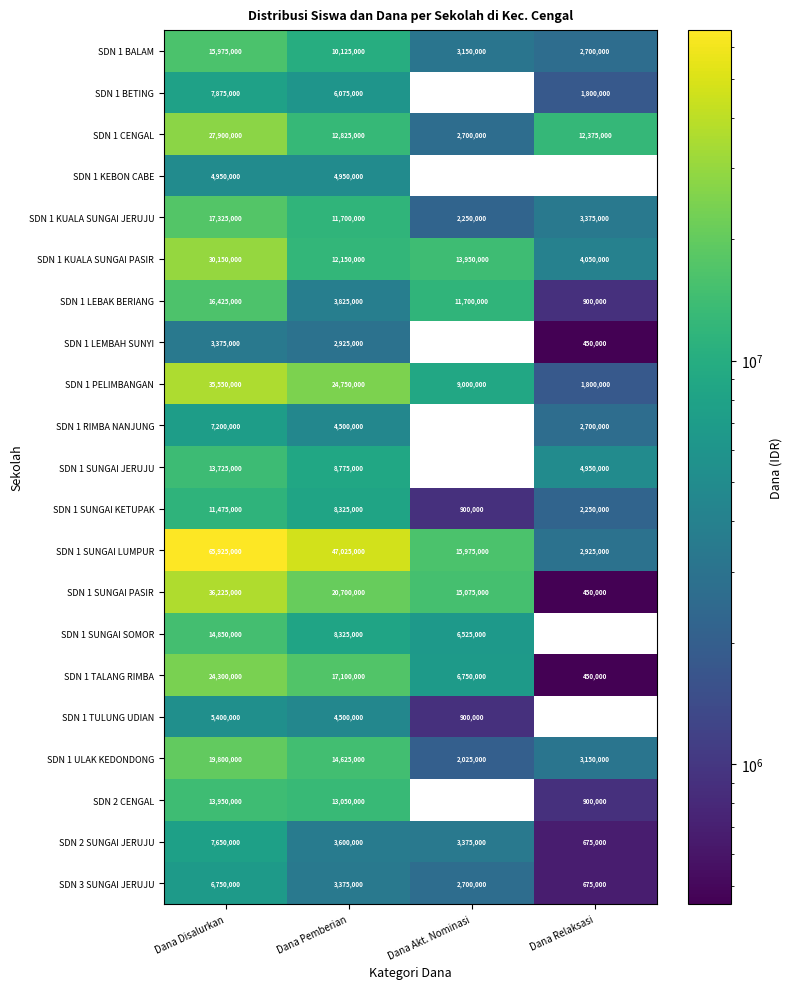

The SDN 1 KUALA SUNGAI PASIR series shows 16572156 at Dana Pemberian. True or false?

False